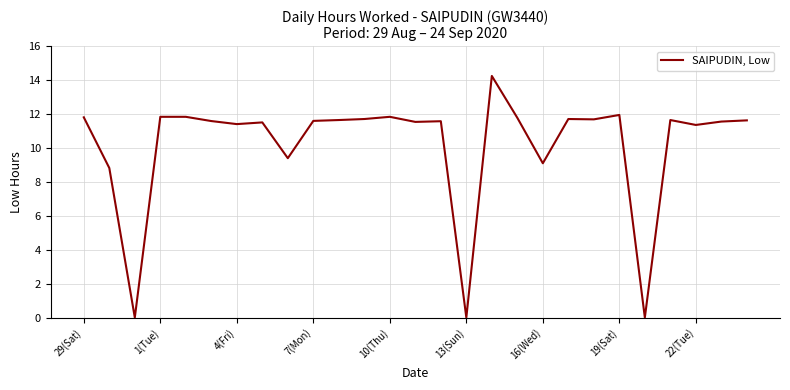

How many points are higher than both their immediate neighbors (excluding endpoints)?

7